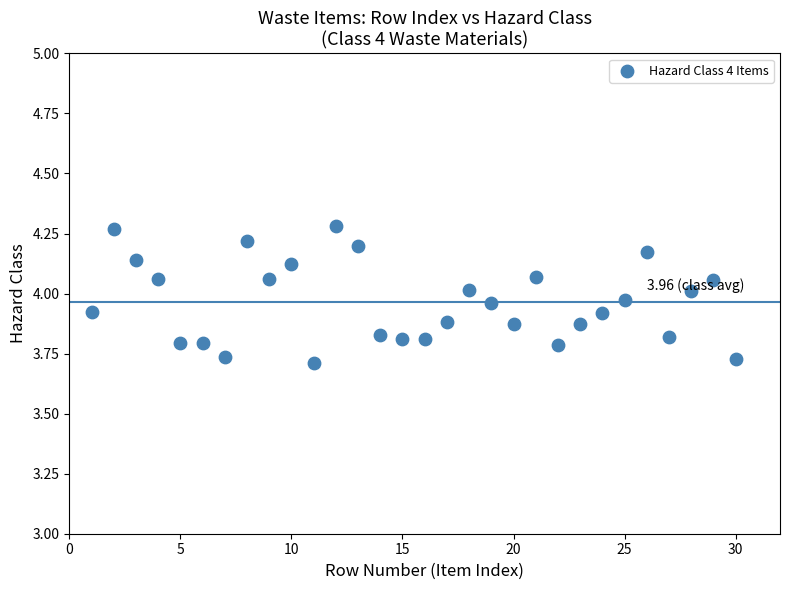

What is the range of Y values (max minus min)?

0.6